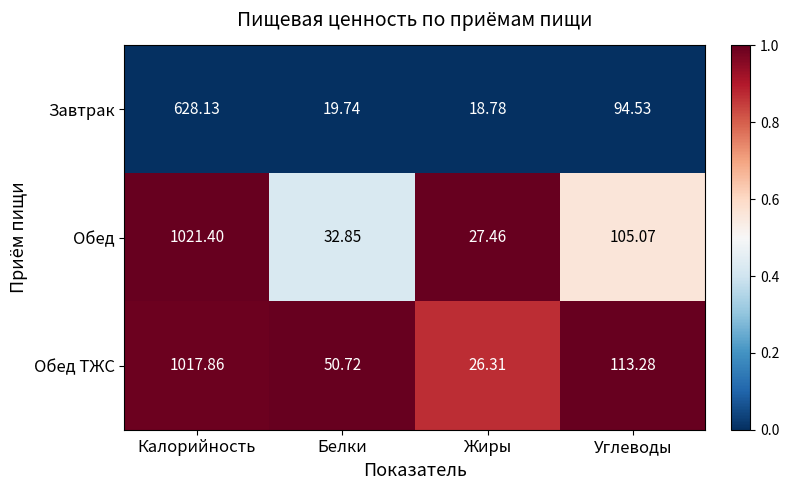

Which label corresponds to the largest value in the chart?

Калорийность